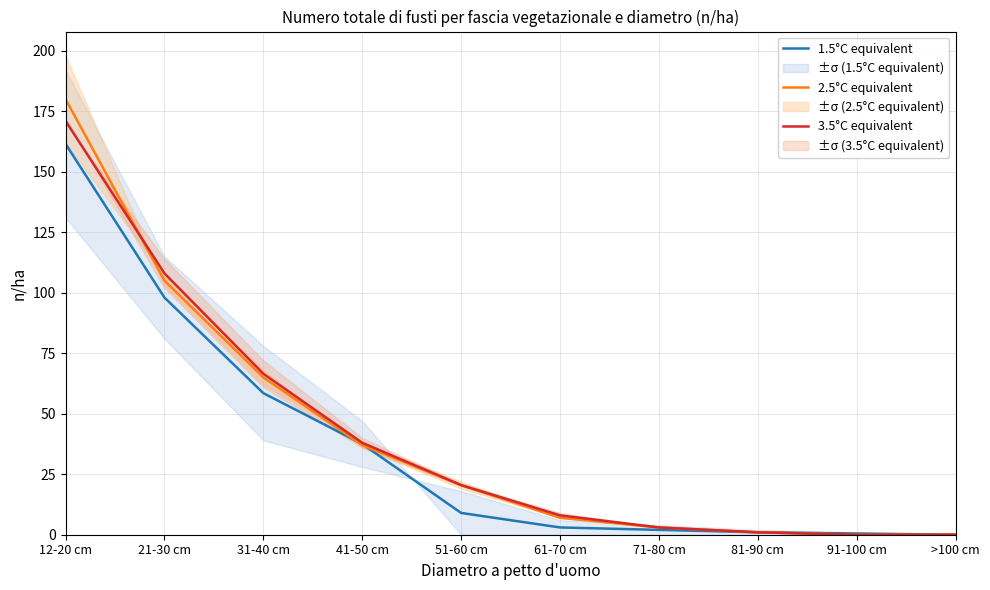

Reading left to right, what are all the values shown in this chart?

1.5°C equivalent: 12-20 cm=161.5	21-30 cm=98.0	31-40 cm=58.5	41-50 cm=37.5	51-60 cm=9.0	61-70 cm=3.0	71-80 cm=2.0	81-90 cm=1.0	91-100 cm=0.5	>100 cm=0.0
2.5°C equivalent: 12-20 cm=180.0	21-30 cm=105.0	31-40 cm=65.0	41-50 cm=37.0	51-60 cm=20.5	61-70 cm=7.0	71-80 cm=3.0	81-90 cm=1.0	91-100 cm=0.0	>100 cm=0.0
3.5°C equivalent: 12-20 cm=171.0	21-30 cm=108.0	31-40 cm=66.5	41-50 cm=38.0	51-60 cm=20.5	61-70 cm=8.0	71-80 cm=3.0	81-90 cm=1.0	91-100 cm=0.0	>100 cm=0.0